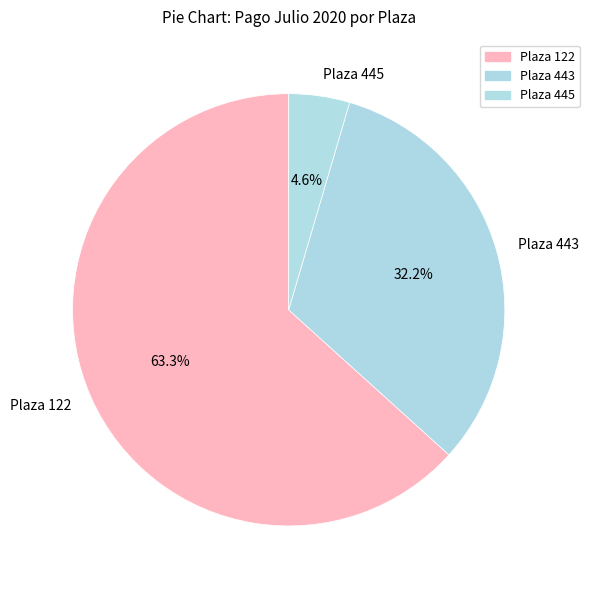

Does Plaza 443 account for over 50% of the chart?

No